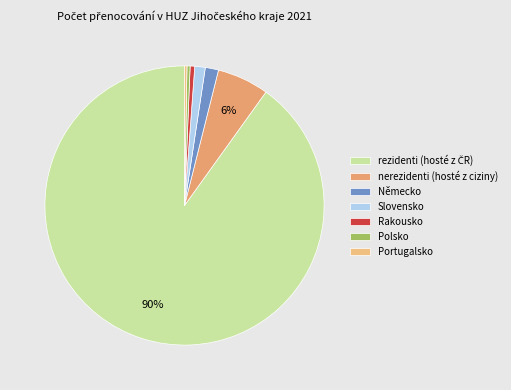

How many segments does this pie chart have?

7